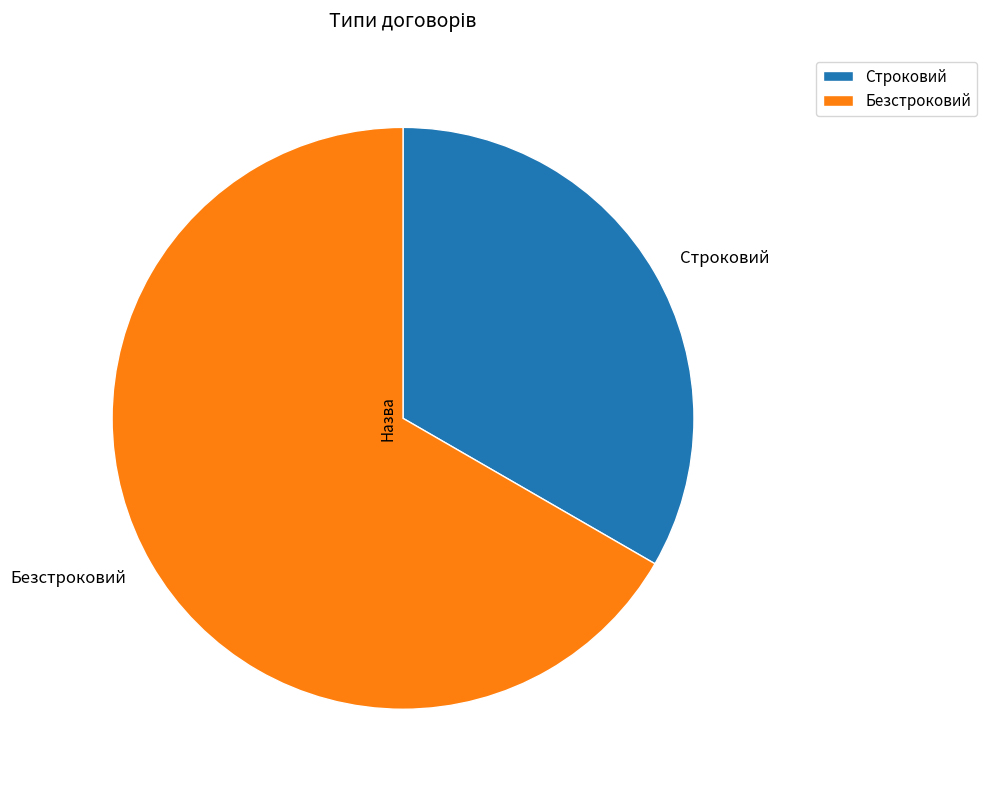

Between Безстроковий and Строковий, which is larger?

Безстроковий